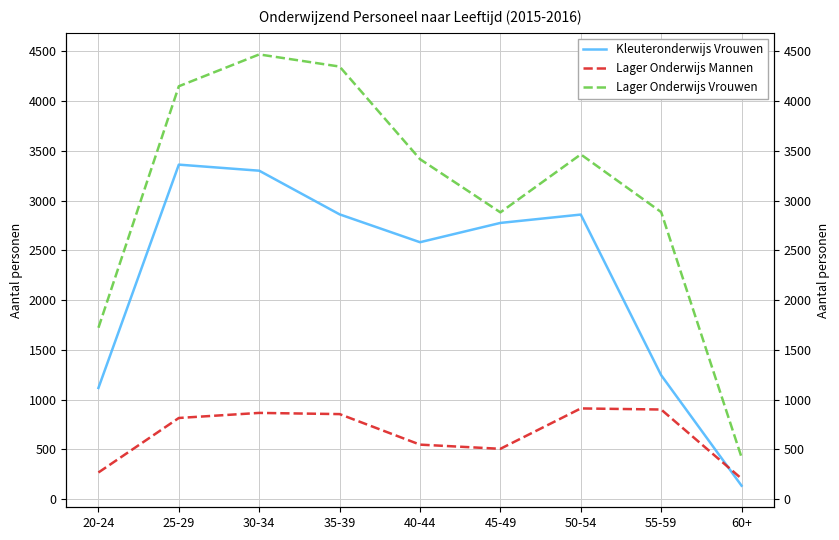

How many distinct data groups are displayed?

3